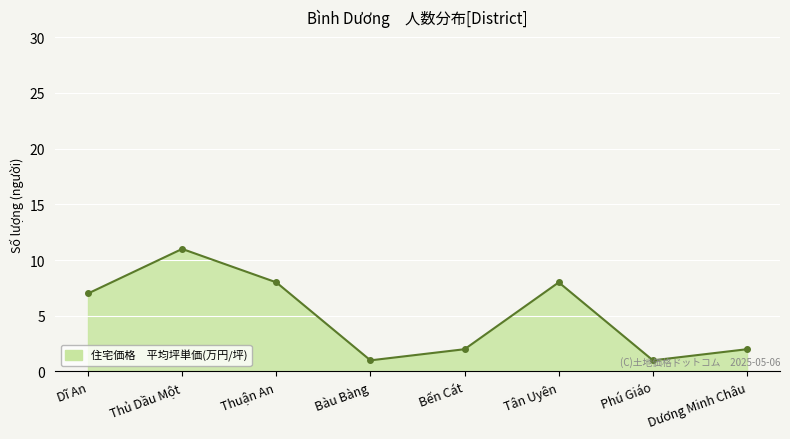

Where is the first local minimum?

Bàu Bàng